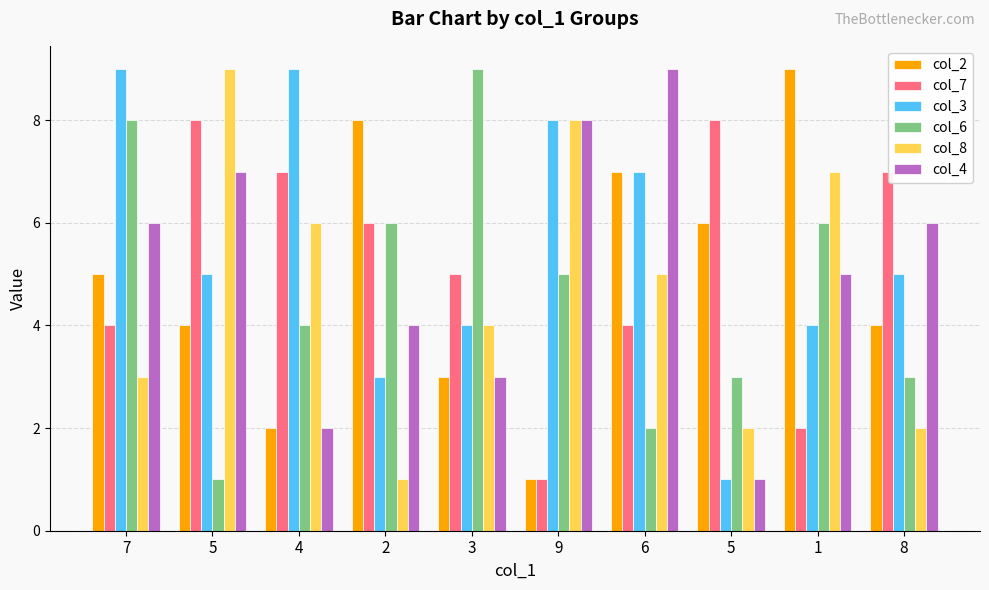

What are all the series names shown in the legend?

col_2, col_7, col_3, col_6, col_8, col_4